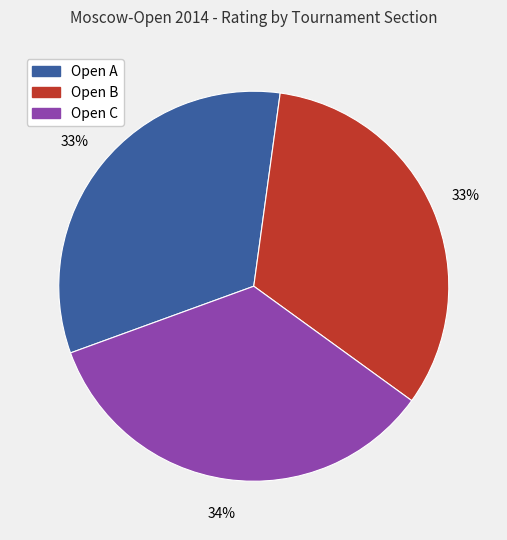

Combined, do Open C and Open B account for over 50%?

Yes